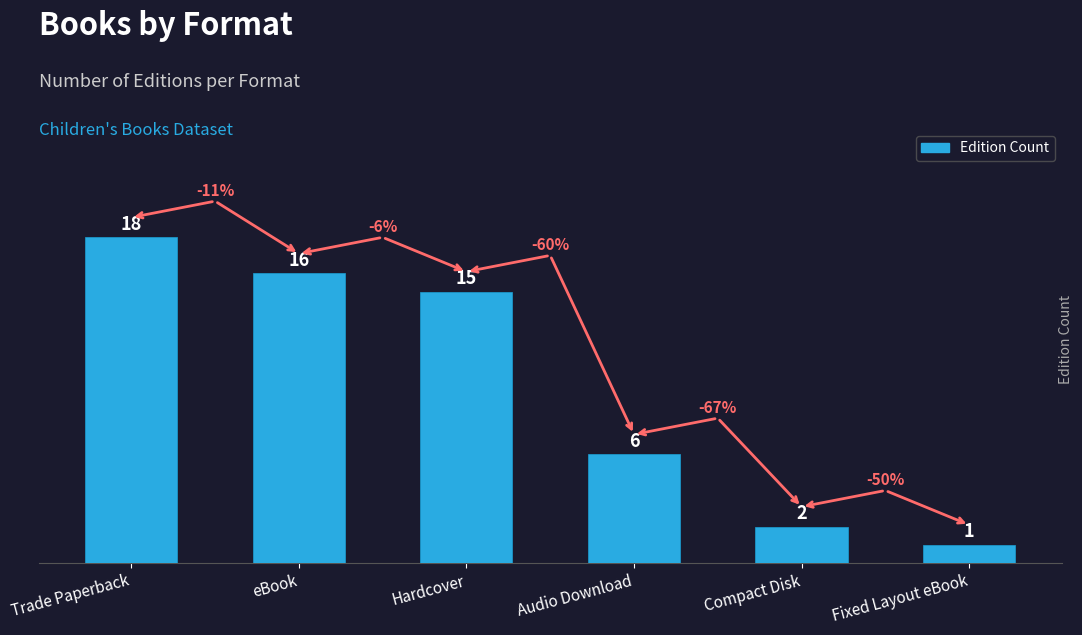

Reading left to right, what are all the values shown in this chart?

18	16	15	6	2	1